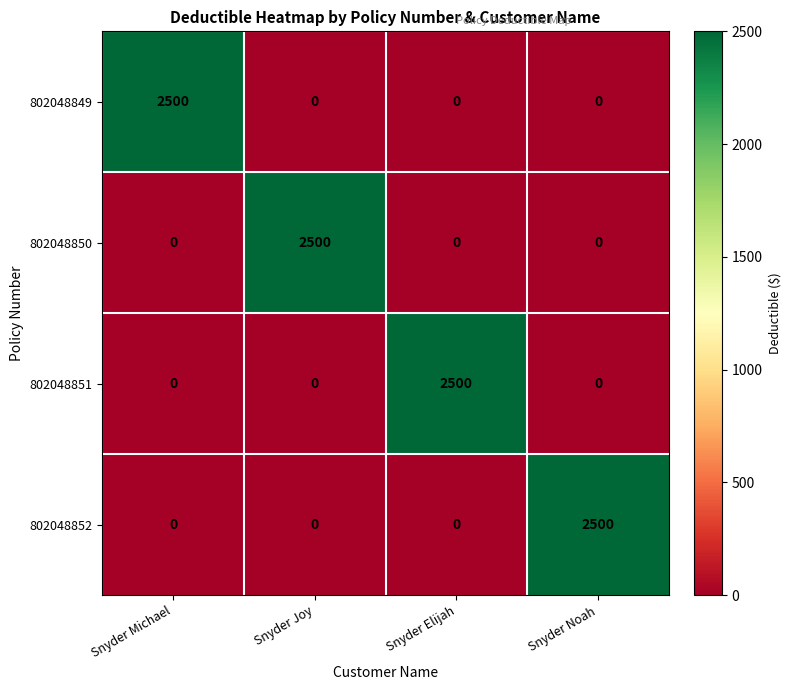

Count the number of categories in the chart.

4